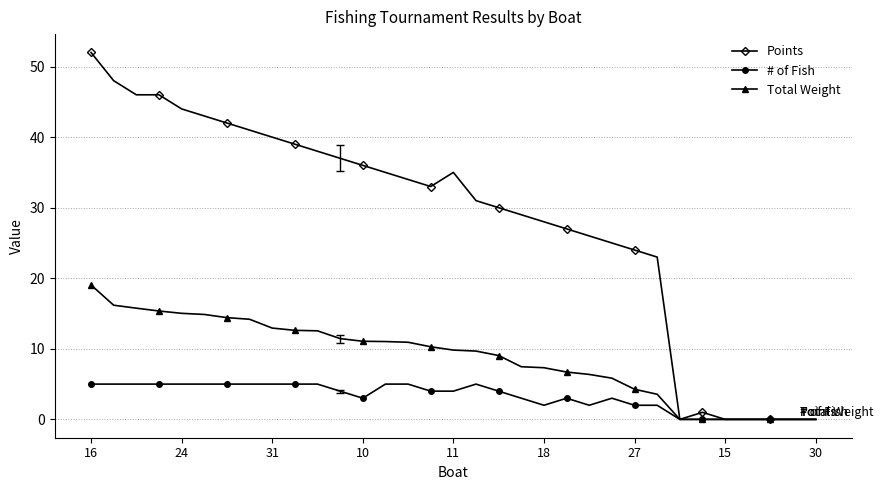

Count the # of Fish values in the range 2 to 5.

26